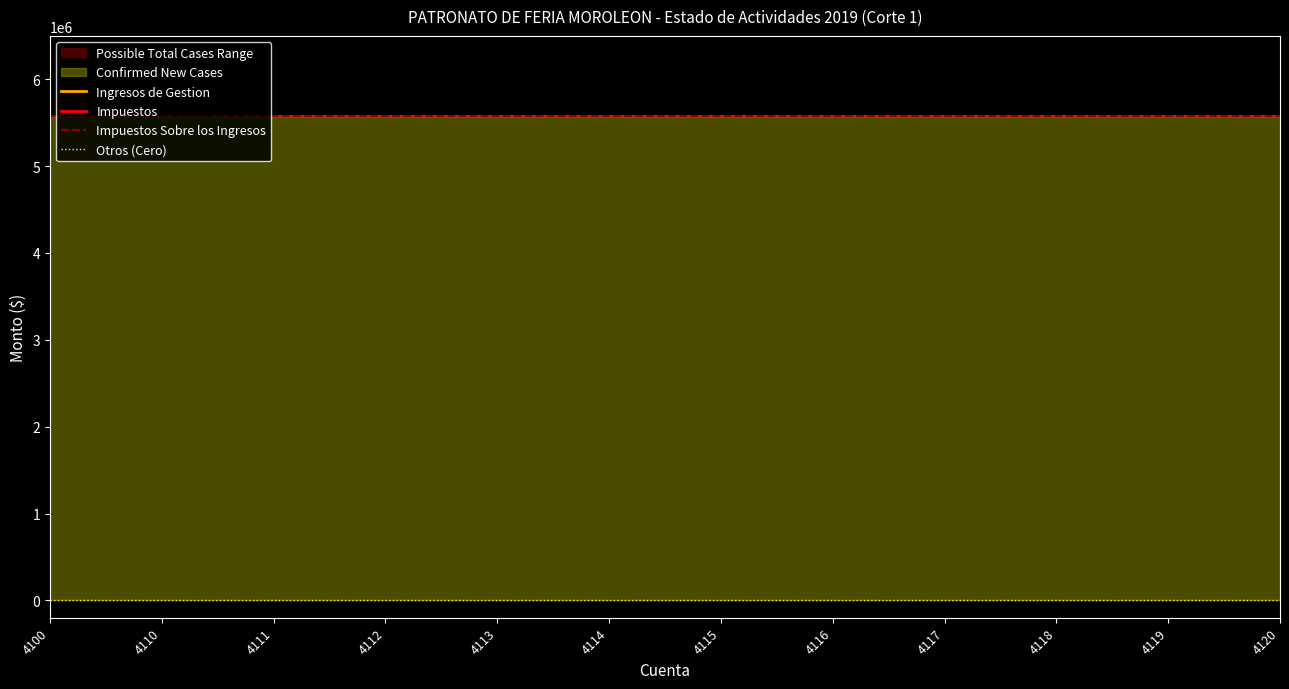

Is the value of Impuestos Sobre los Ingresos at 4116 greater than the value of Ingresos de Gestion at 4110?

No